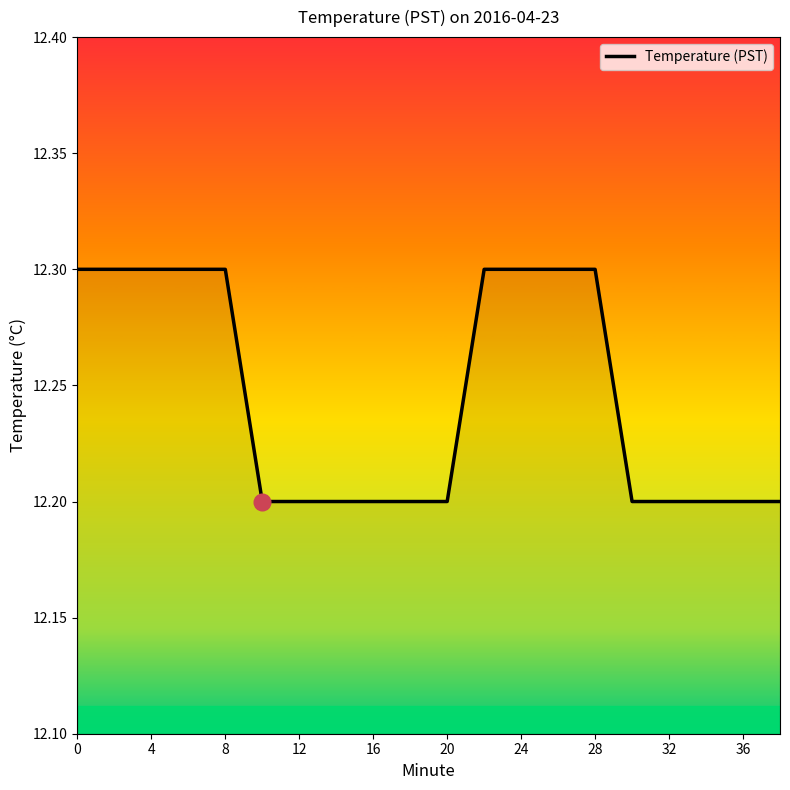

How many values are between 12 and 13?

20